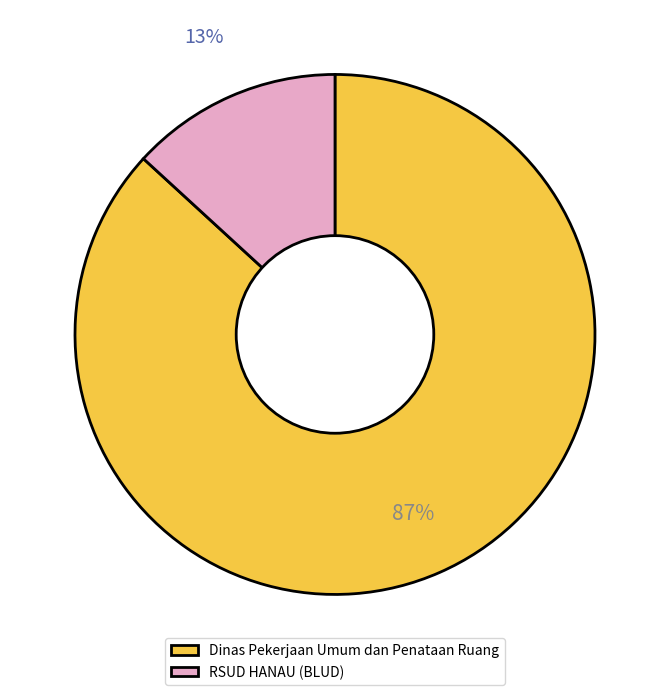

Is there a majority slice in this chart?

Yes